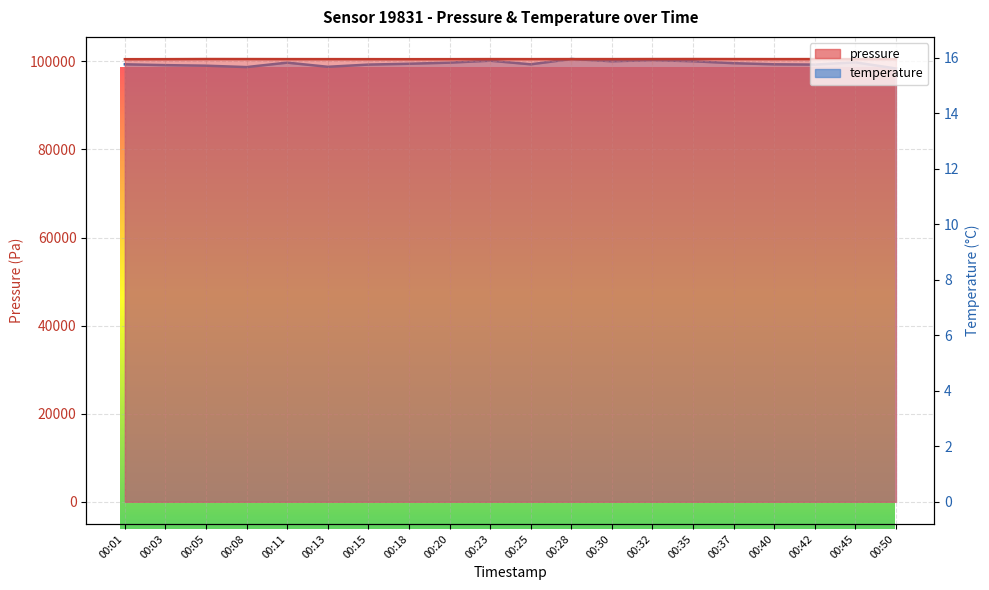

List the series in order of their peak value, highest first.

pressure, temperature